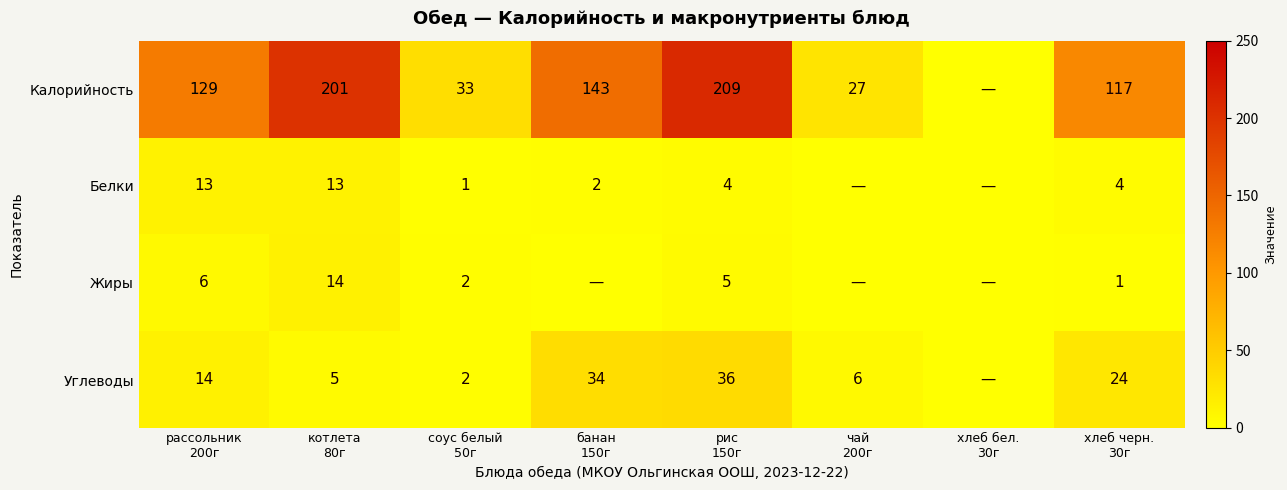

Between рис 150г and чай 200г, which series saw the biggest shift?

Калорийность